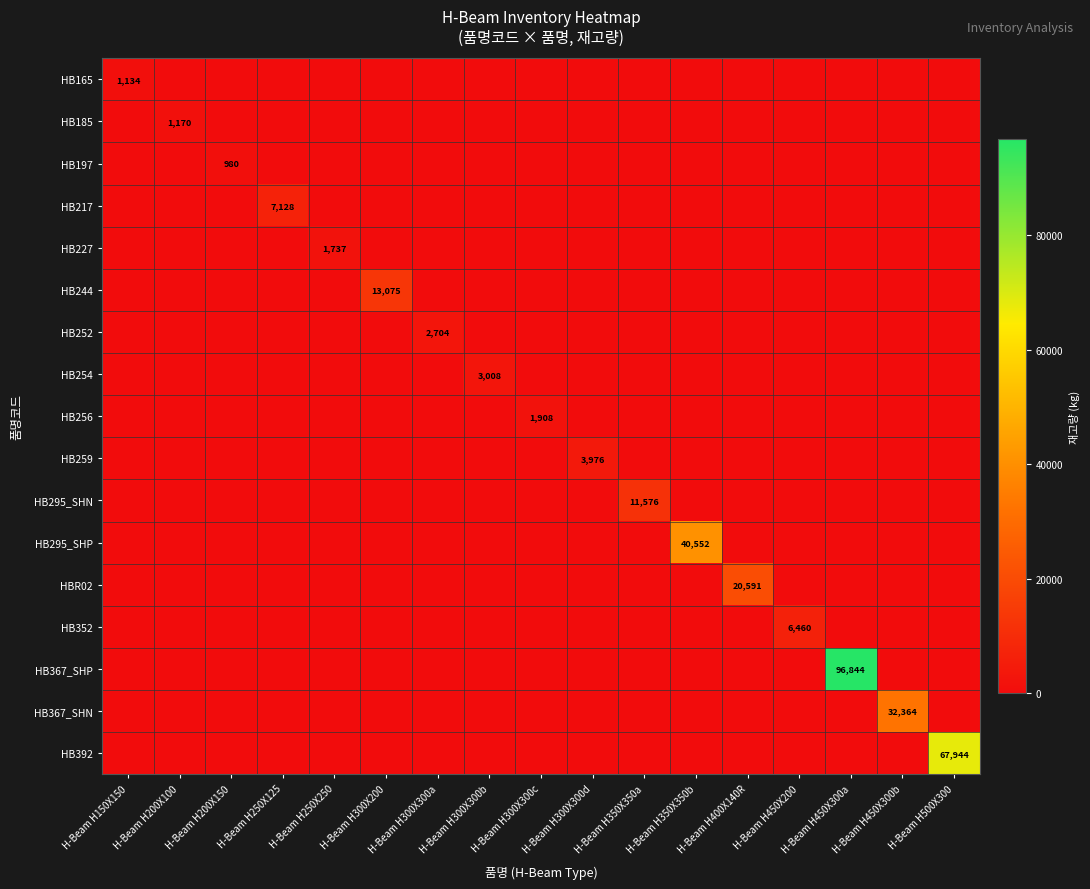

Which series has the largest range (max minus min)?

HB367_SHP